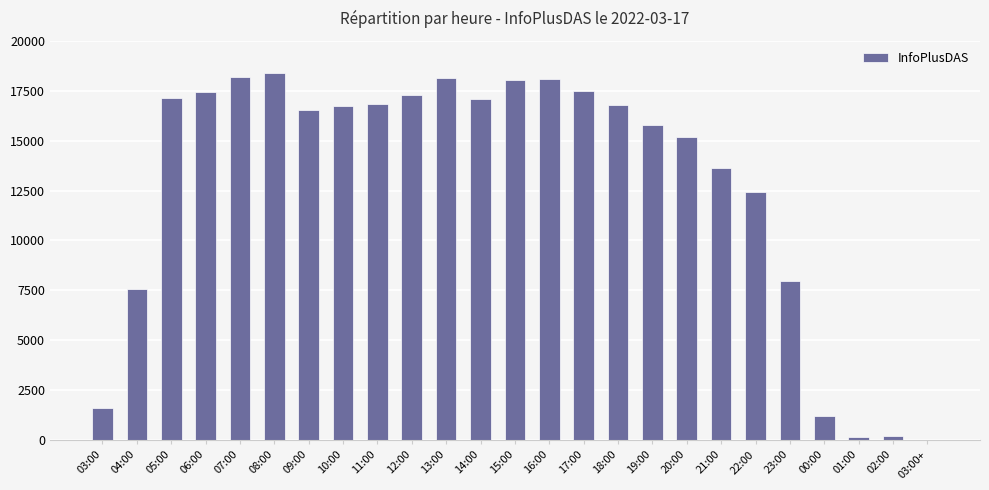

What is the sum of all values?

319793